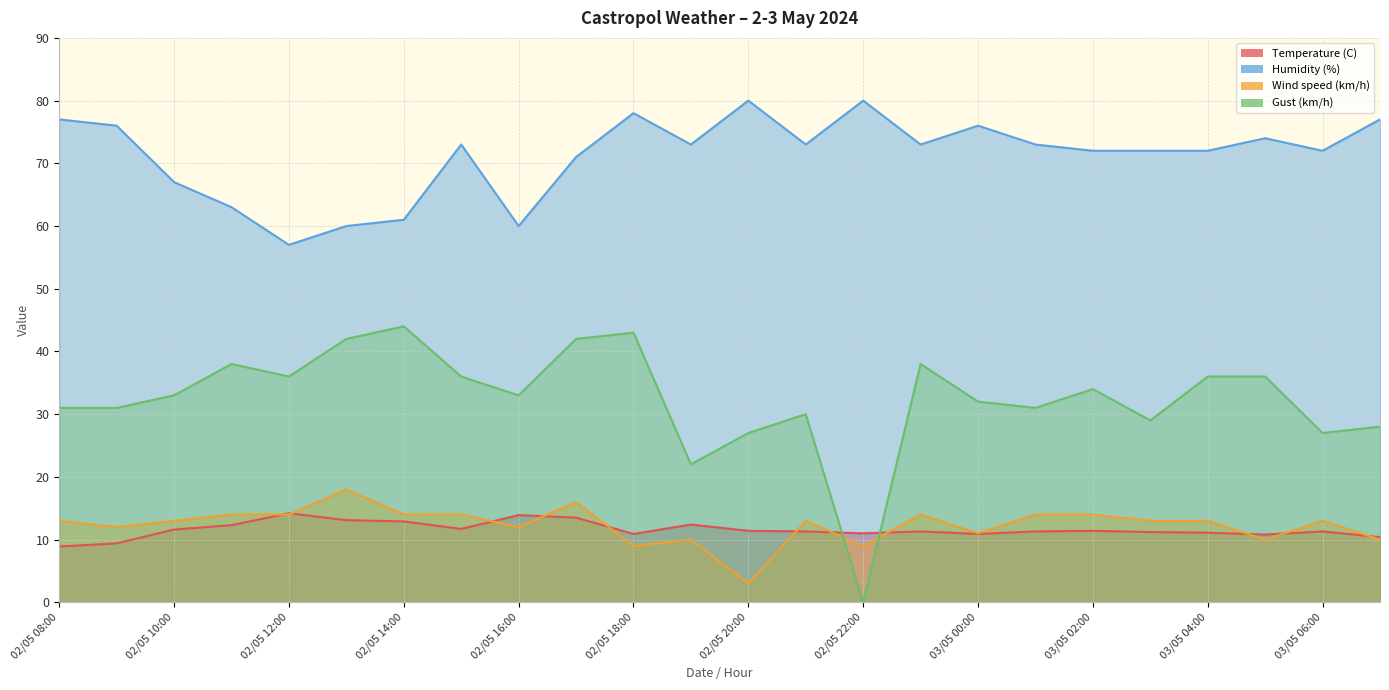

How many values in Gust (km/h) are above zero?

23